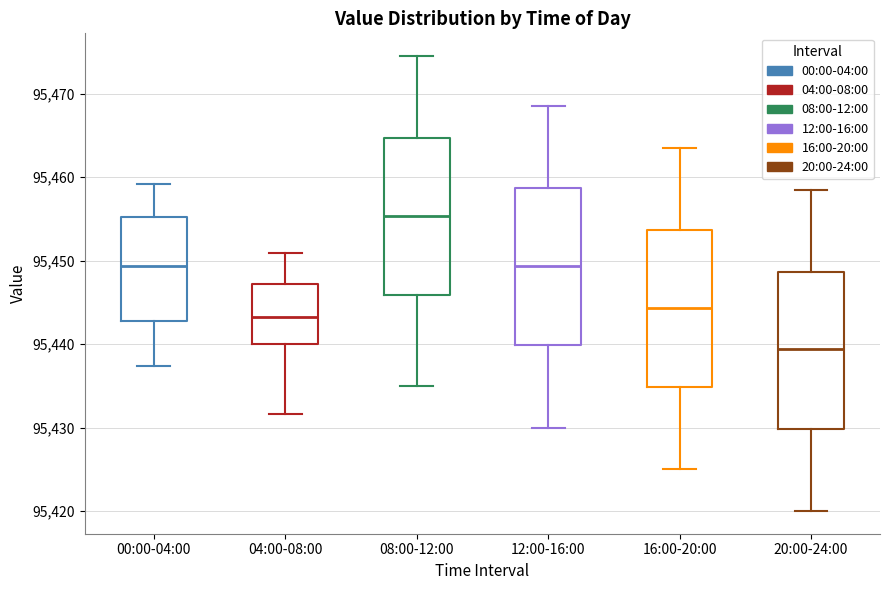

Reading left to right, transcribe this box plot: for each box, give where its median line is, the range the box spans, and where its two whiskers end, as read against the y-axis. The values are not printed on the chart, so give them approximately, as read against the axis.

00:00-04:00: median 95449, box 95443 to 95455, whiskers 95437 to 95459
04:00-08:00: median 95443, box 95440 to 95447, whiskers 95432 to 95451
08:00-12:00: median 95455, box 95446 to 95465, whiskers 95435 to 95475
12:00-16:00: median 95449, box 95440 to 95459, whiskers 95430 to 95469
16:00-20:00: median 95444, box 95435 to 95454, whiskers 95425 to 95464
20:00-24:00: median 95439, box 95430 to 95449, whiskers 95420 to 95459